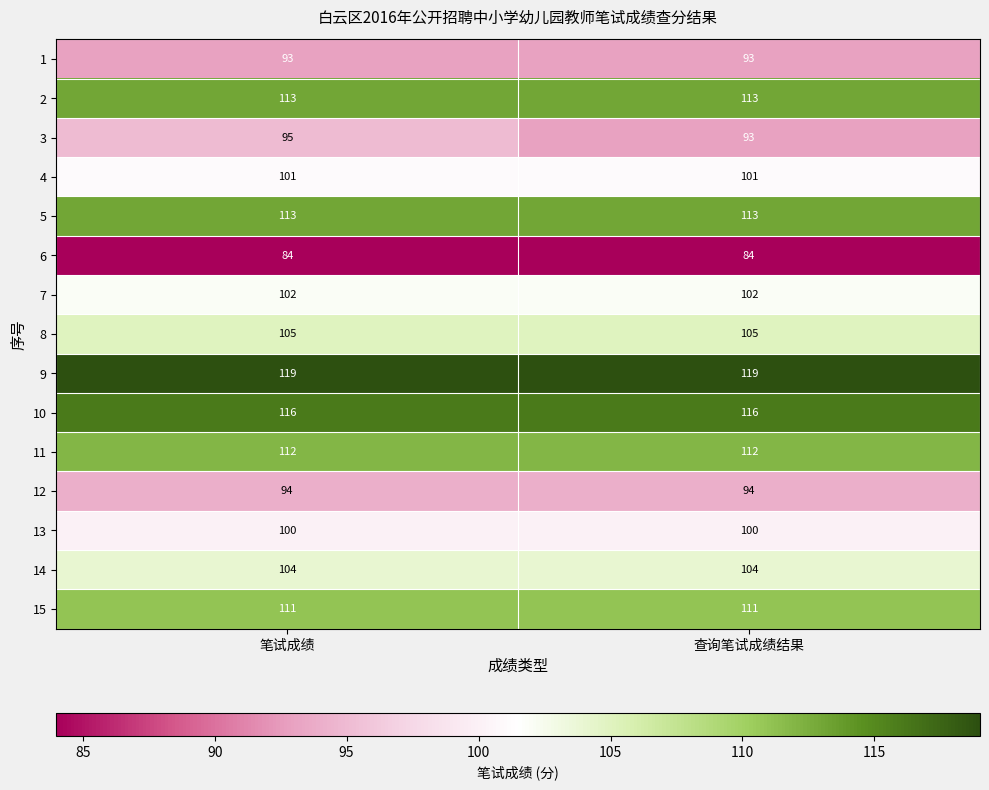

Is it true that 4 equals 101 at 查询笔试成绩结果?

True